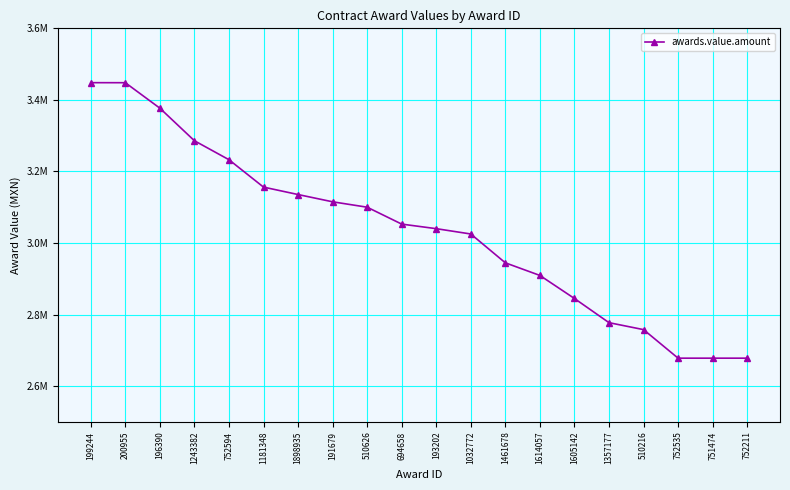

How many lines are shown in the chart?

1